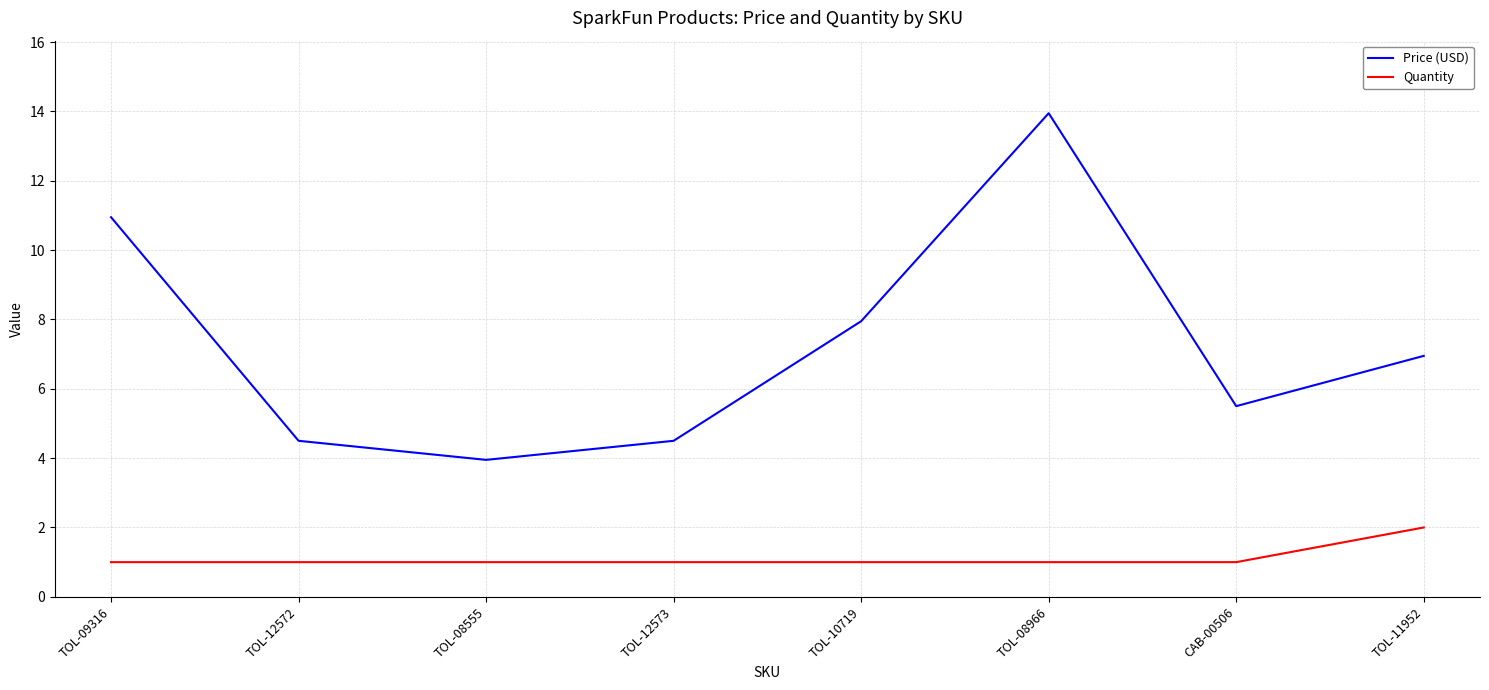

The Price (USD) series shows 7.0 at TOL-11952. True or false?

True